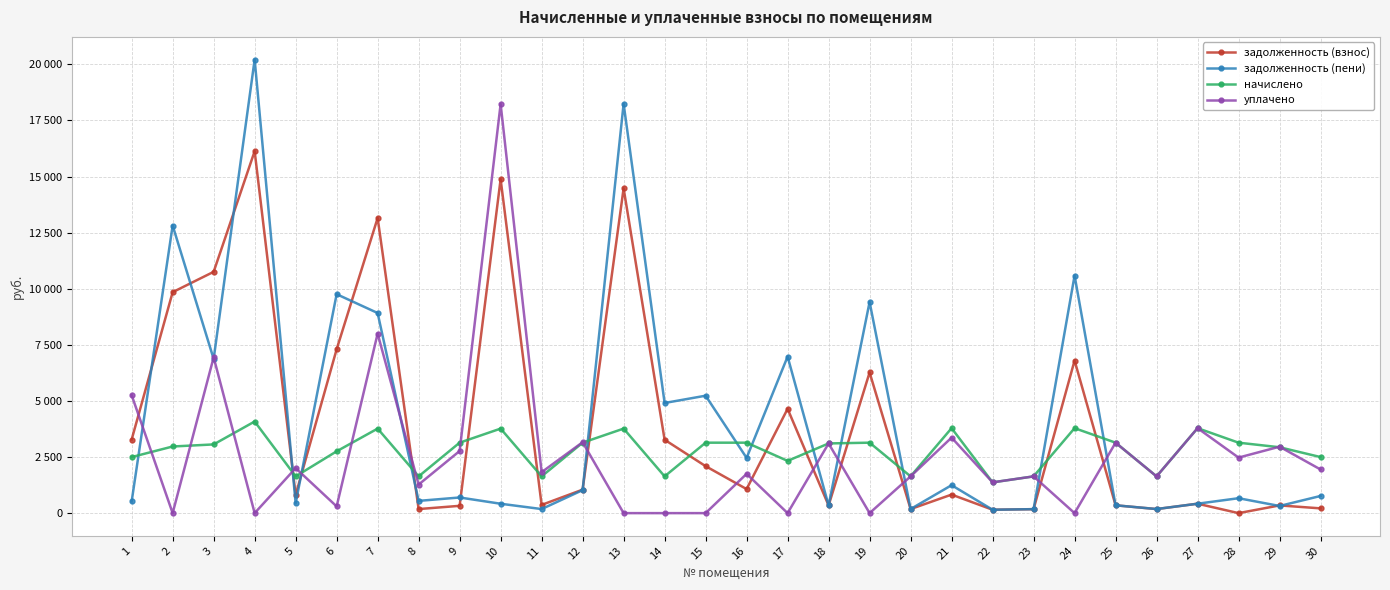

Between 5 and 7, which series saw the biggest shift?

задолженность (взнос)